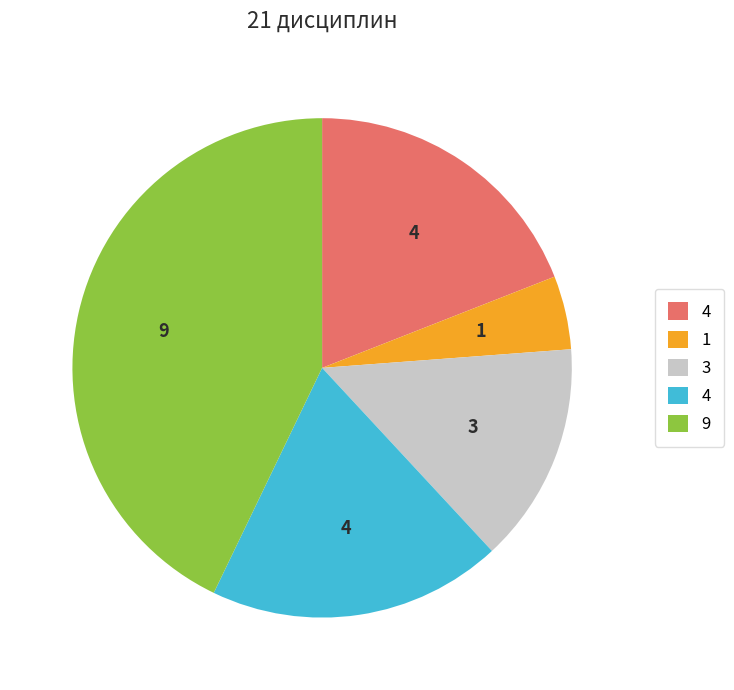

Is there any slice that represents more than half of the pie?

No